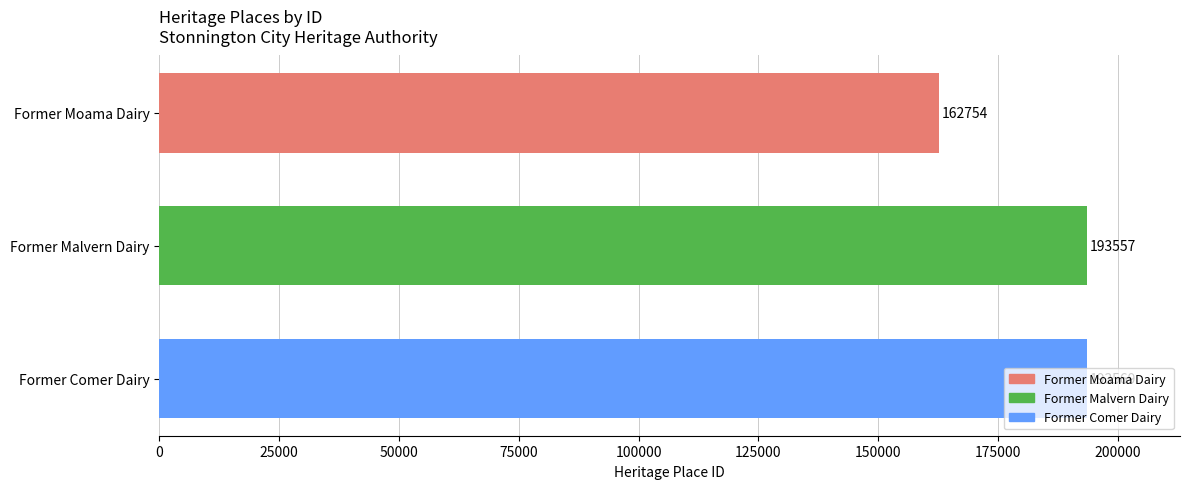

What is the label of the 1st bar from the top?

Former Moama Dairy